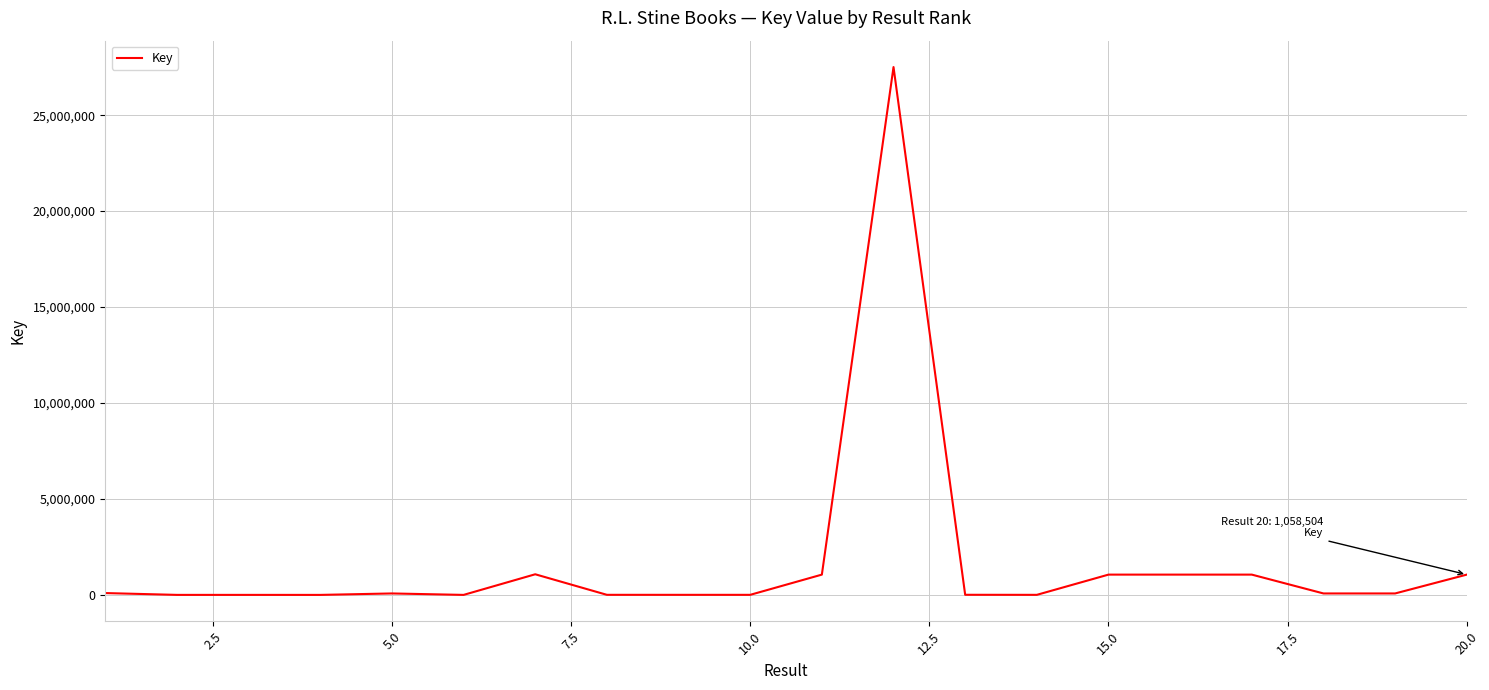

What is the maximum value shown in the chart?

27507015